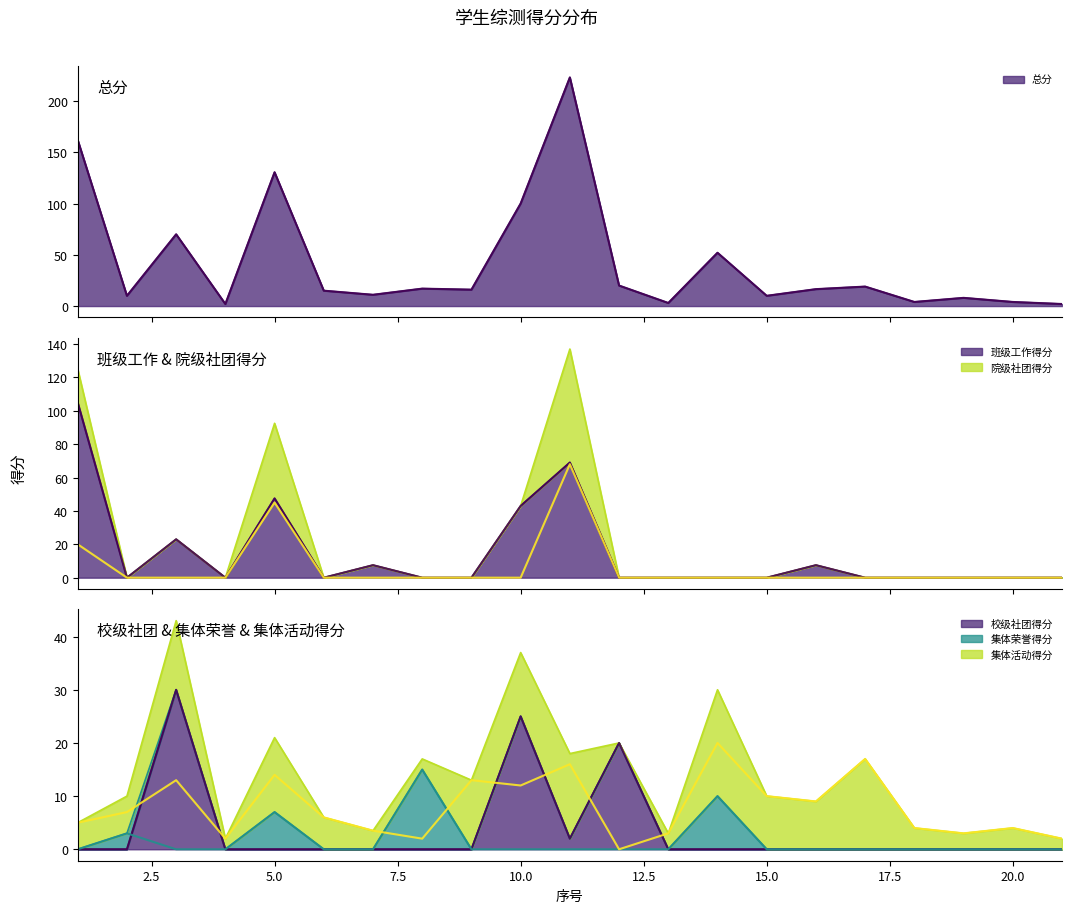

How many lines are shown in the chart?

6